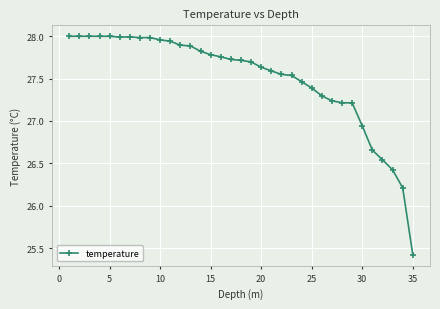

Does the chart have visible grid lines?

Yes